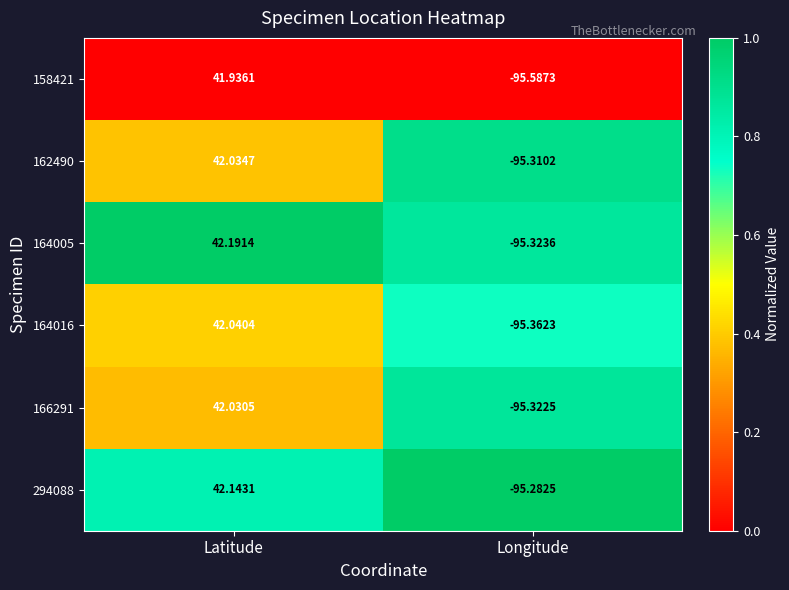

List the series in order of their peak value, highest first.

164005, 294088, 164016, 162490, 166291, 158421